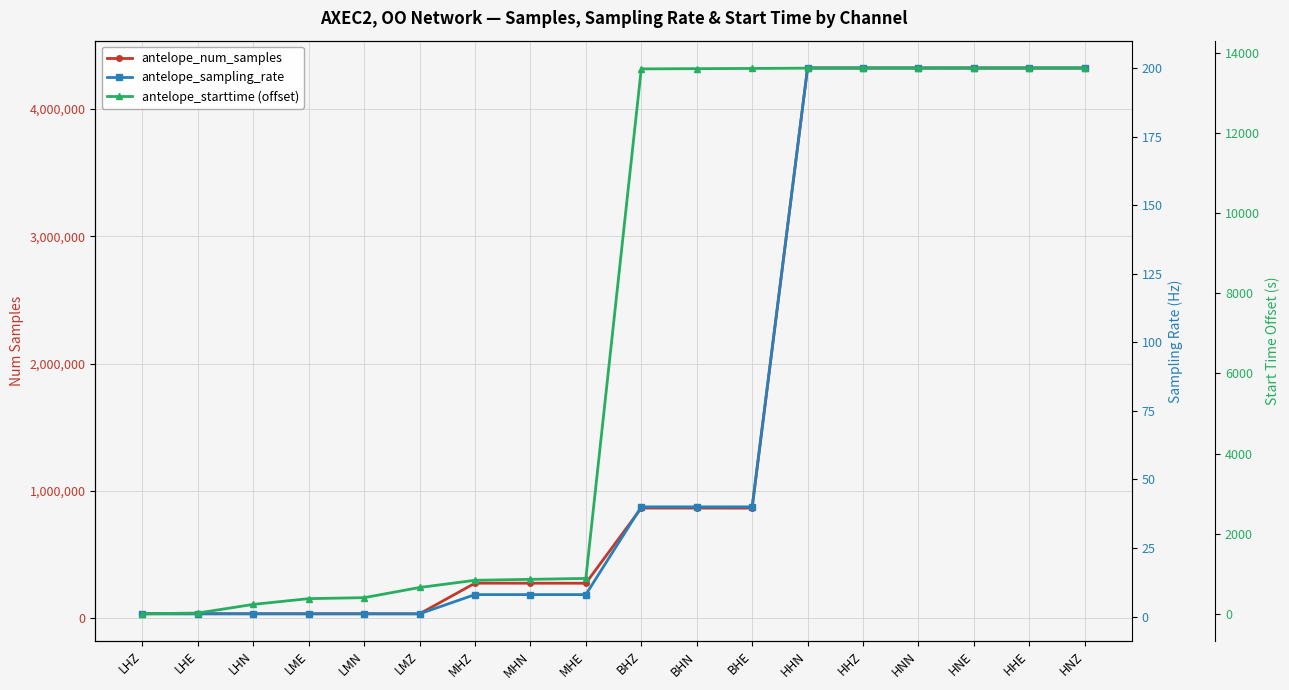

What are all the series names shown in the legend?

antelope_num_samples, antelope_sampling_rate, antelope_starttime (offset)